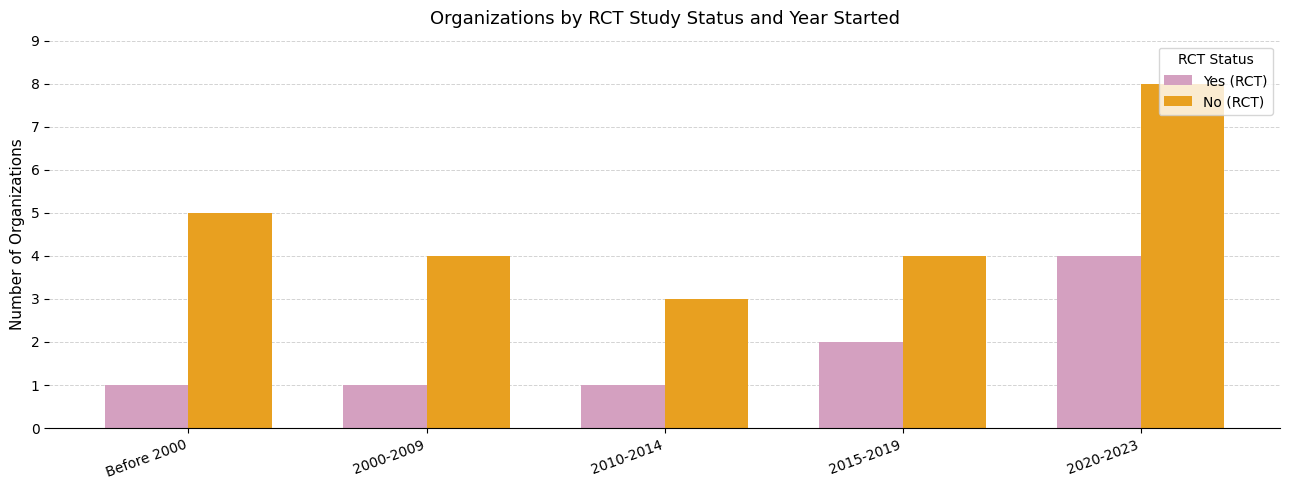

What is the highest value of the No (RCT) series?

8